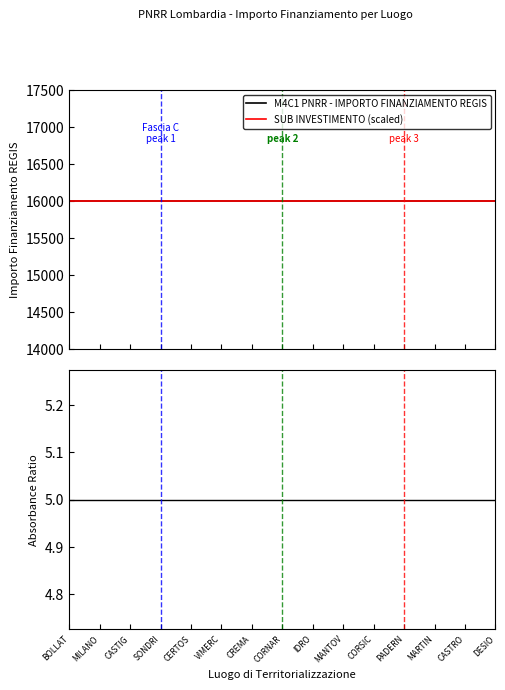

What is the greatest value displayed?

16000.0